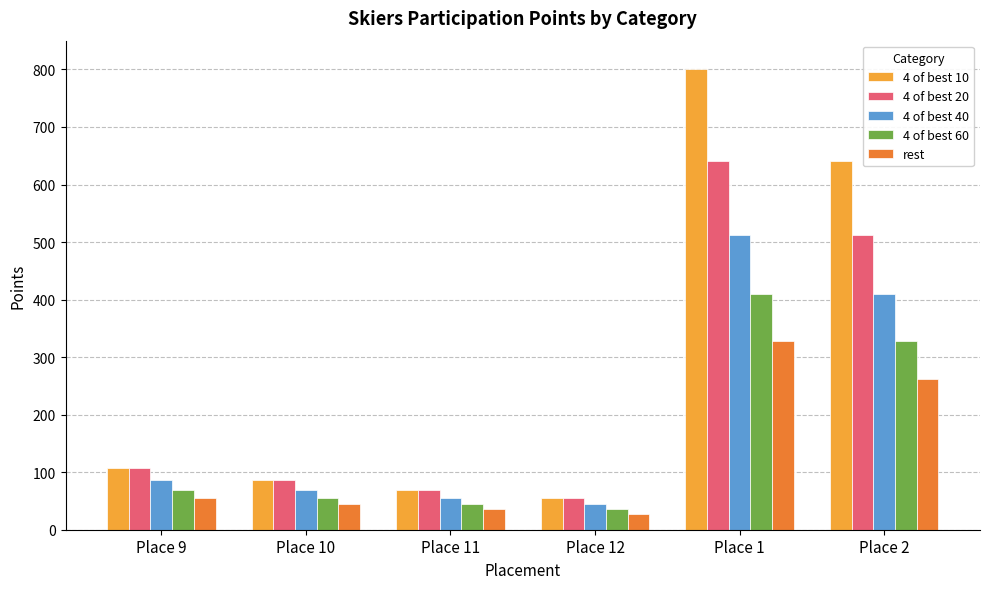

What is the label of the 6th bar from the left?

Place 2